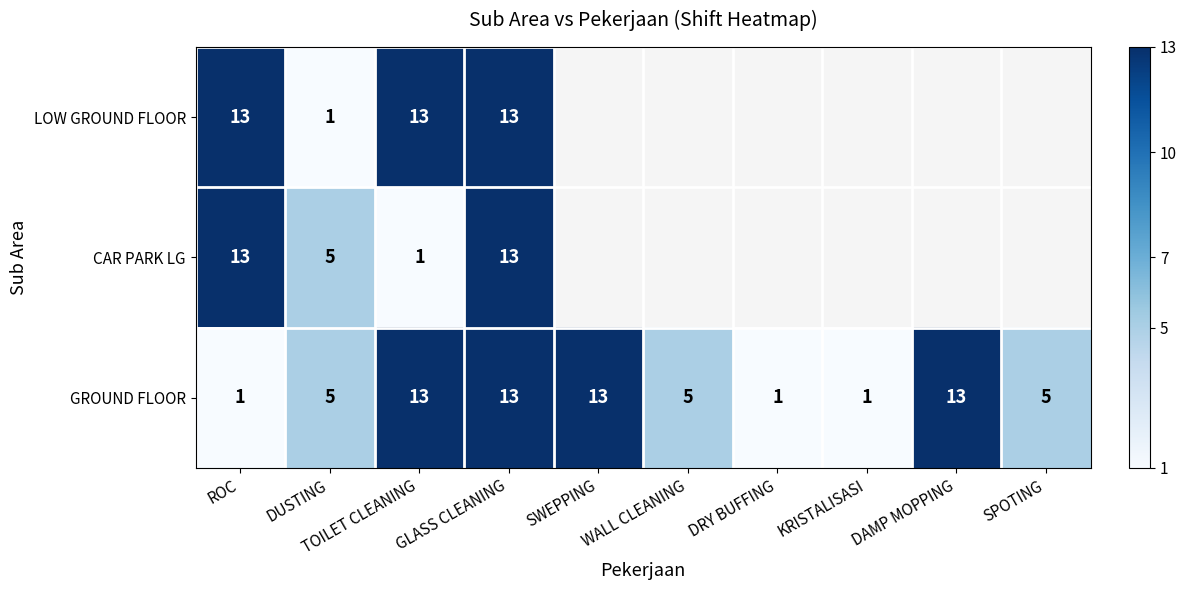

What is the minimum value for GROUND FLOOR?

1